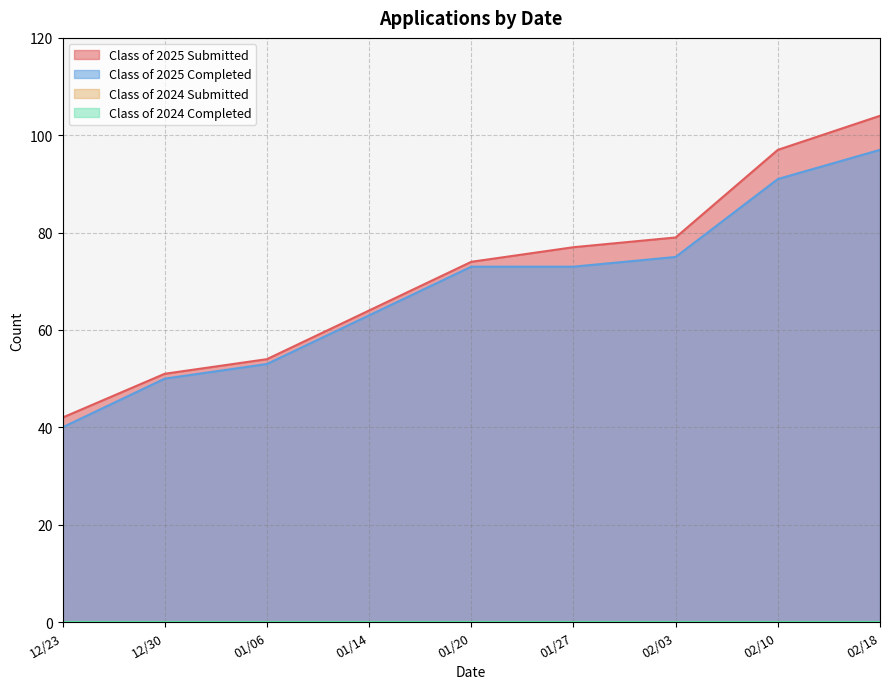

True or false: Class of 2025 Submitted and Class of 2025 Completed cross at least once.

False